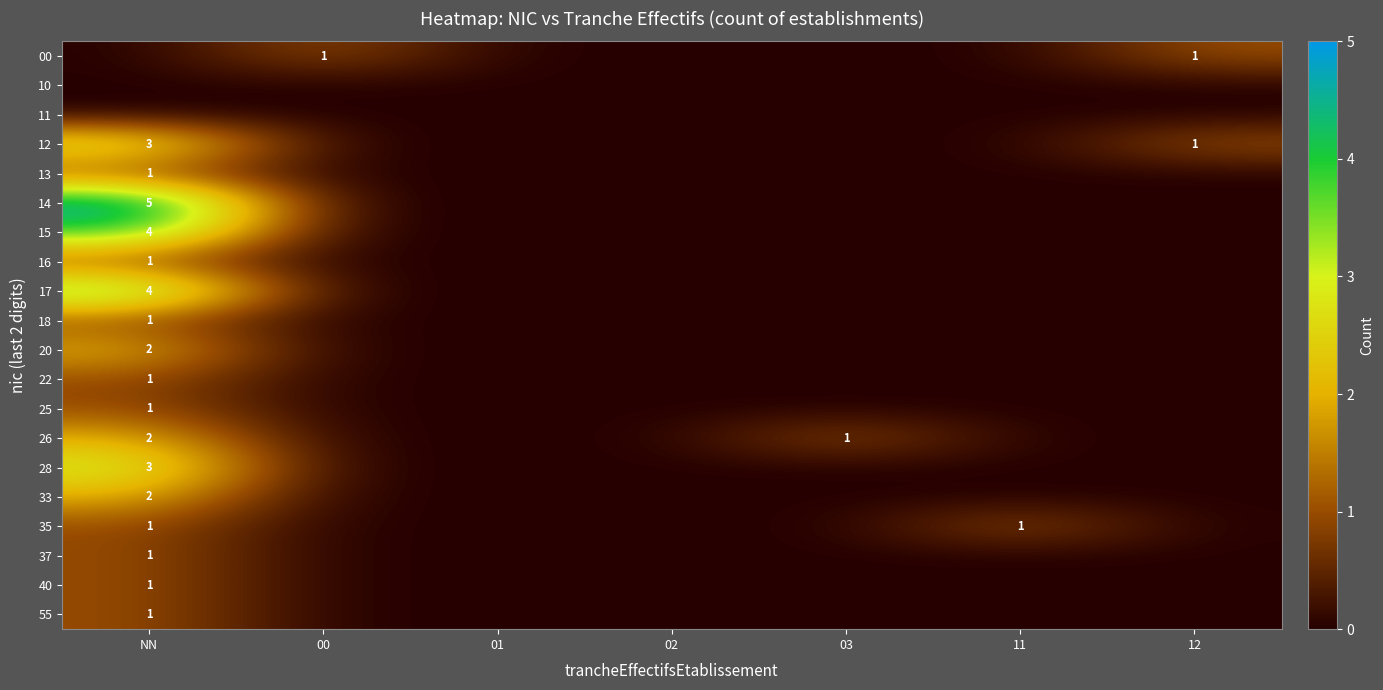

Which label corresponds to the largest value in the chart?

NN